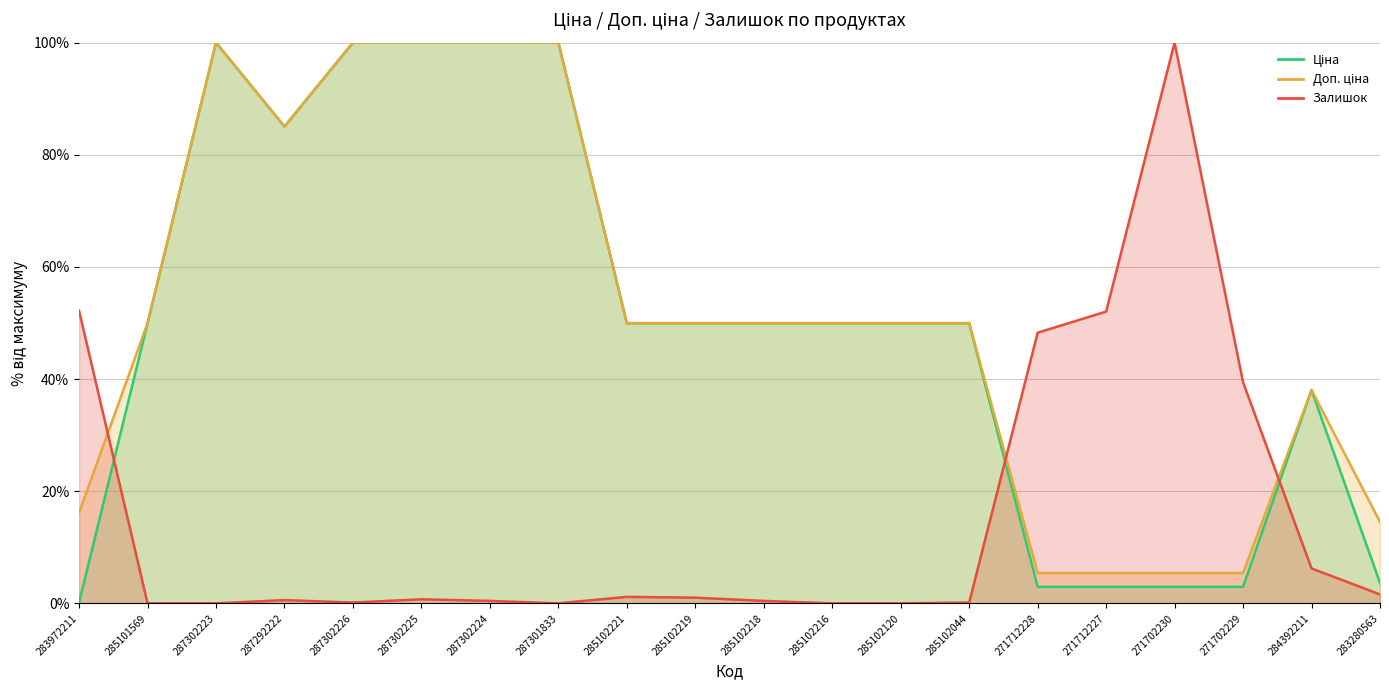

What are all the series names shown in the legend?

Ціна, Доп. ціна, Залишок